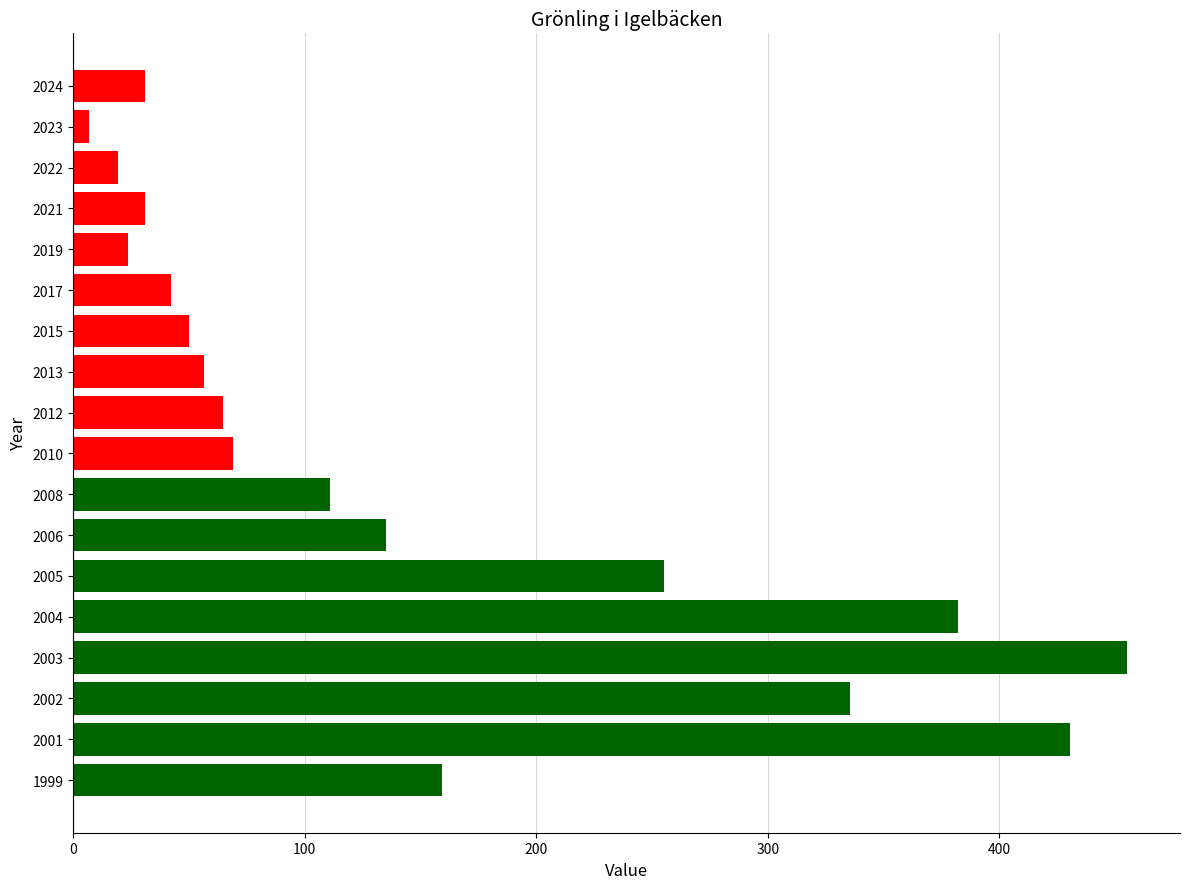

Are the bars grouped side by side (vs. stacked)?

No